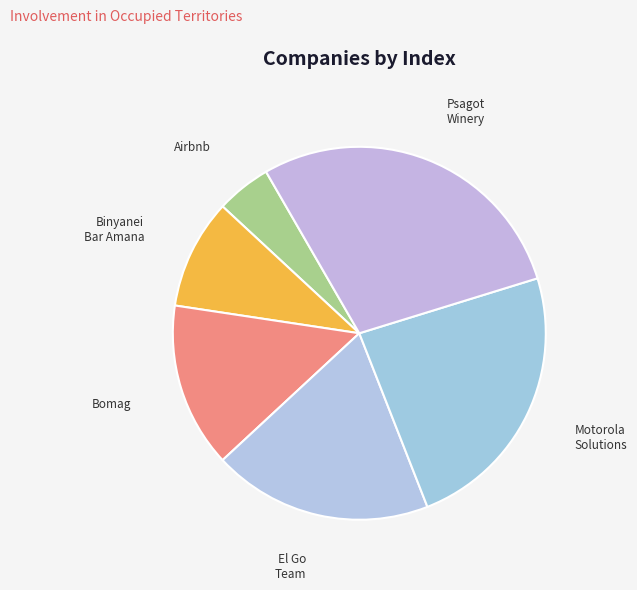

How many slices are in this pie chart?

6